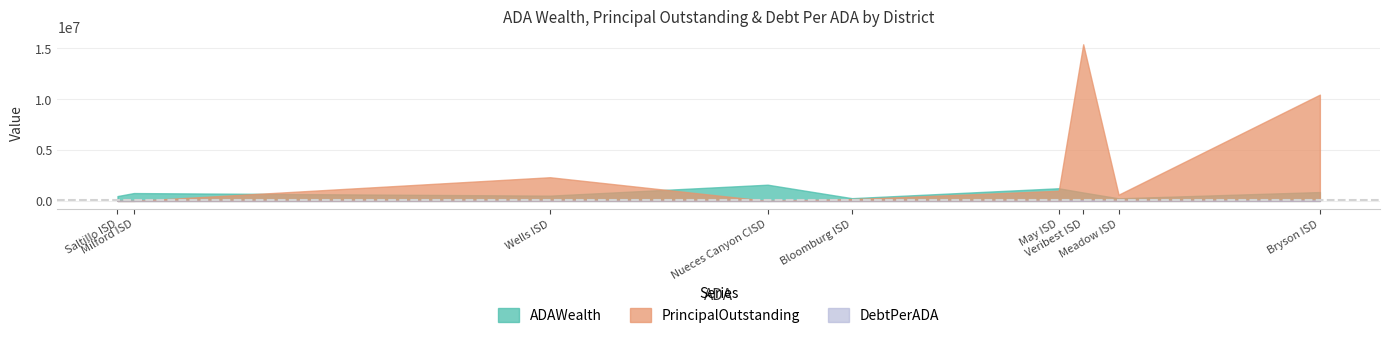

Reading right to left, extract all data points from this chart.

ADAWealth: Saltillo ISD=474443.5	Milford ISD=770244.0	Wells ISD=517033.0	Nueces Canyon CISD=1592545.3	Bloomburg ISD=267292.2	May ISD=1242572.1	Veribest ISD=829239.1	Meadow ISD=256620.0	Bryson ISD=871473.8
PrincipalOutstanding: Saltillo ISD=0.0	Milford ISD=0.0	Wells ISD=2325000.0	Nueces Canyon CISD=0.0	Bloomburg ISD=176000.0	May ISD=995000.0	Veribest ISD=15385000.0	Meadow ISD=610000.0	Bryson ISD=10440000.0
DebtPerADA: Saltillo ISD=0.0	Milford ISD=0.0	Wells ISD=10151.5	Nueces Canyon CISD=0.0	Bloomburg ISD=764.8	May ISD=4309.2	Veribest ISD=66604.6	Meadow ISD=2639.3	Bryson ISD=45027.2